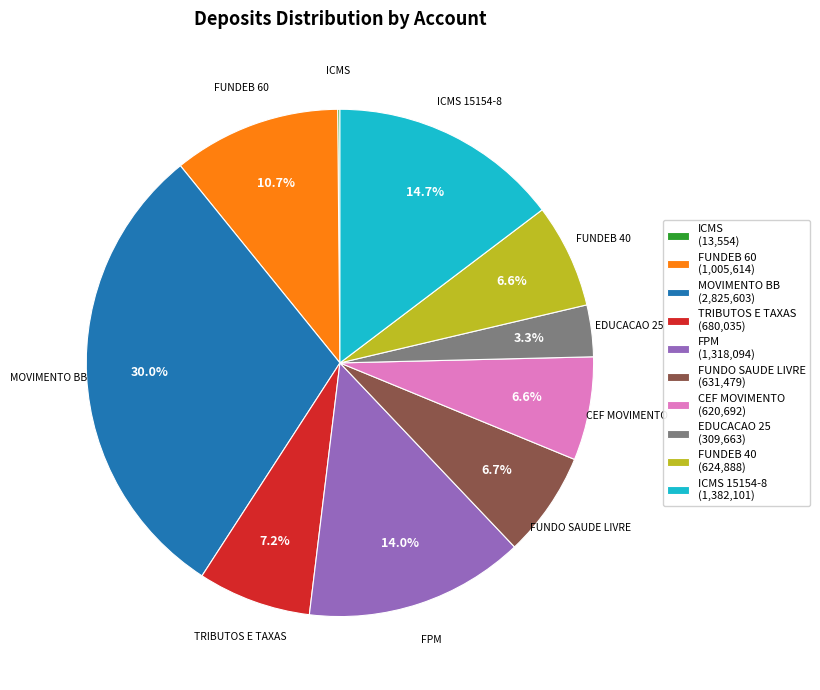

Is there any slice that represents more than half of the pie?

No